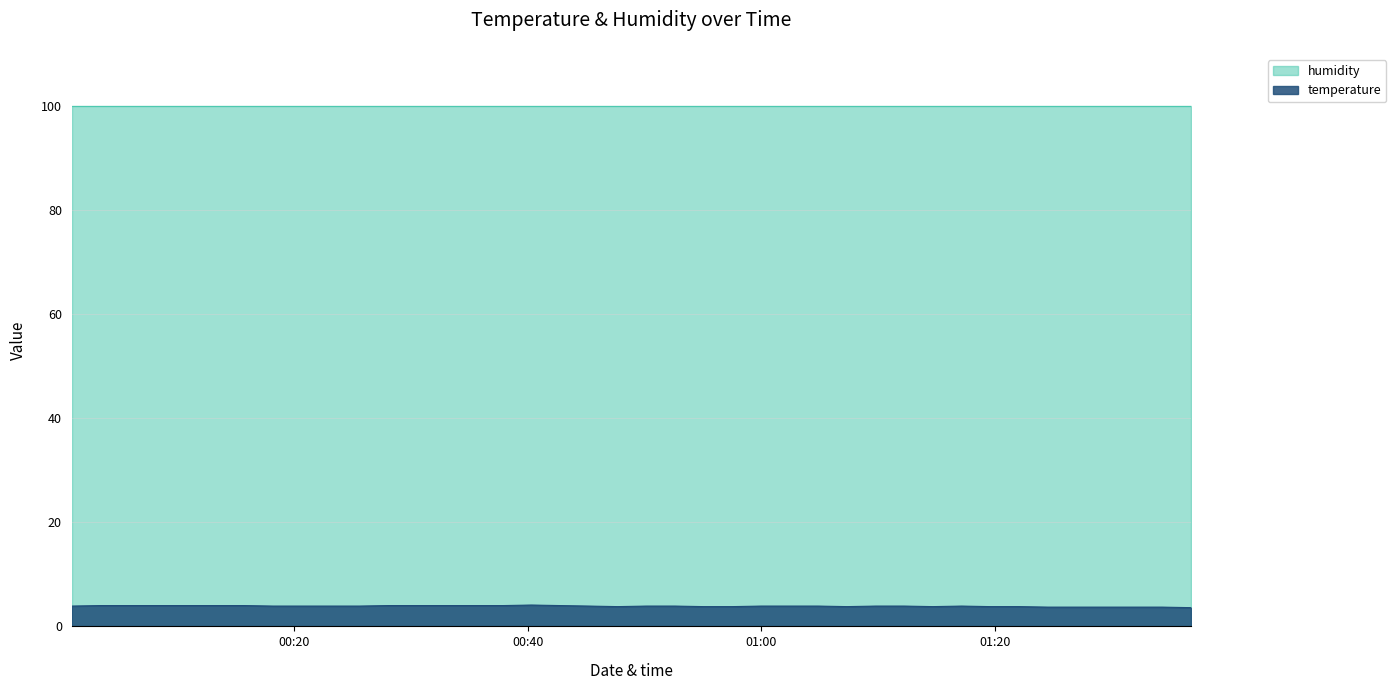

How many data points does each series have?

40